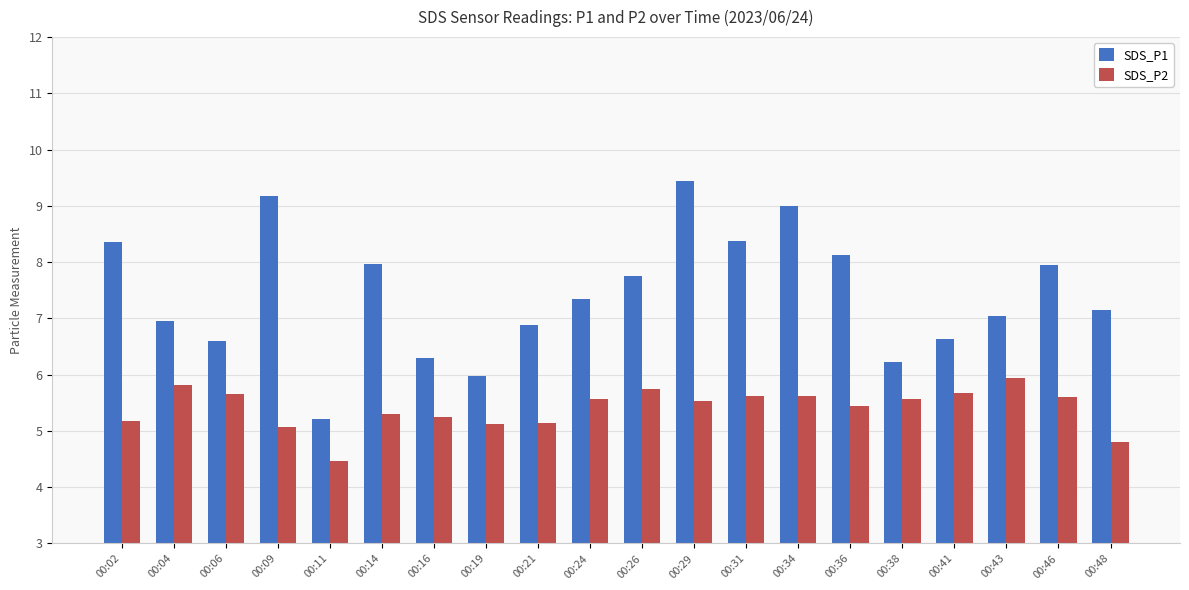

What is the value of the SDS_P2 bar at the 6th from the left?

5.3